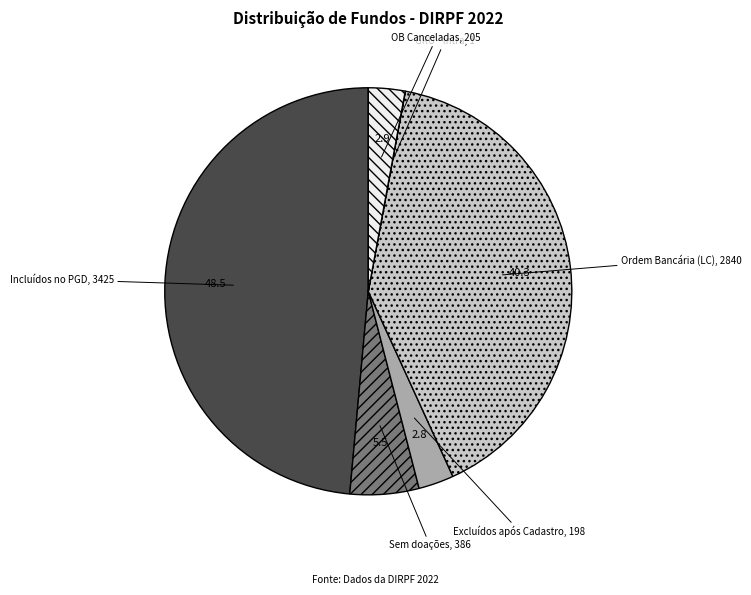

Which has a higher value, Ordem Bancária (LC) or OB Canceladas?

Ordem Bancária (LC)